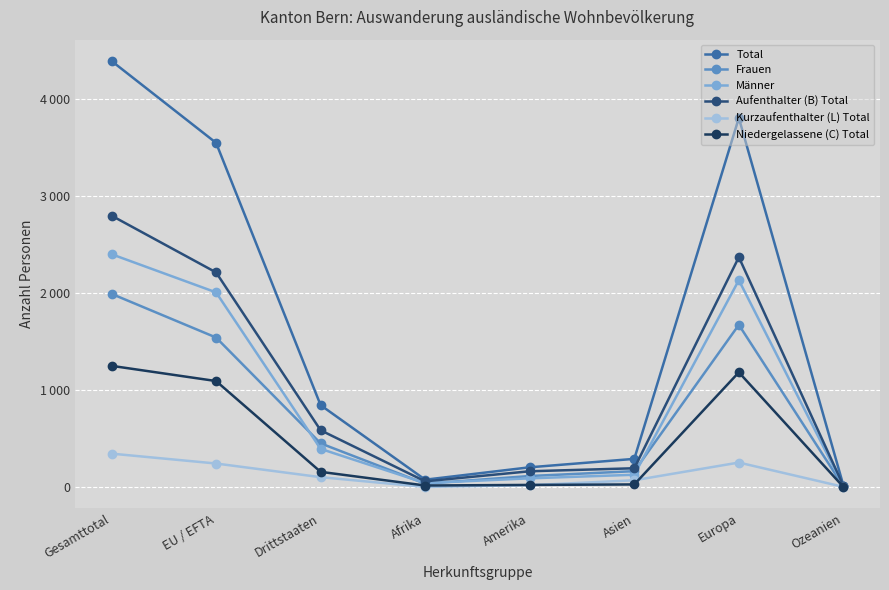

At which label is Frauen closest to 1000?

EU / EFTA